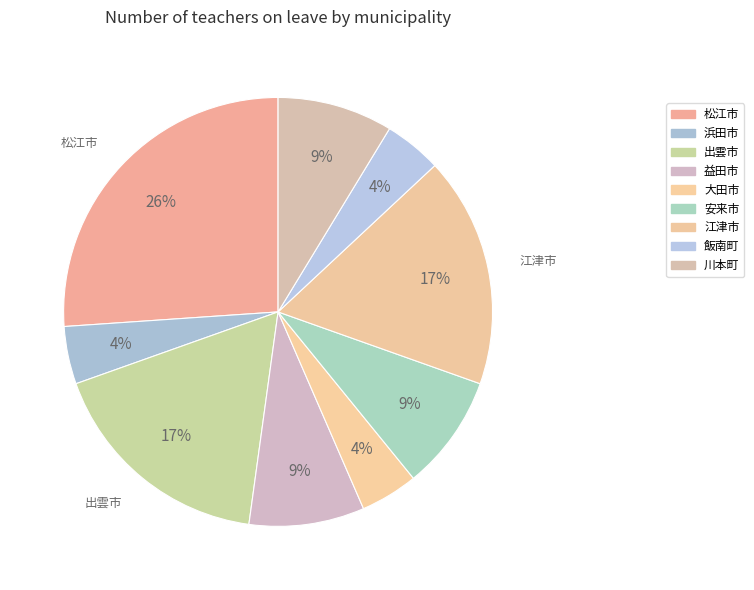

Combined, do 川本町 and 益田市 account for over 50%?

No